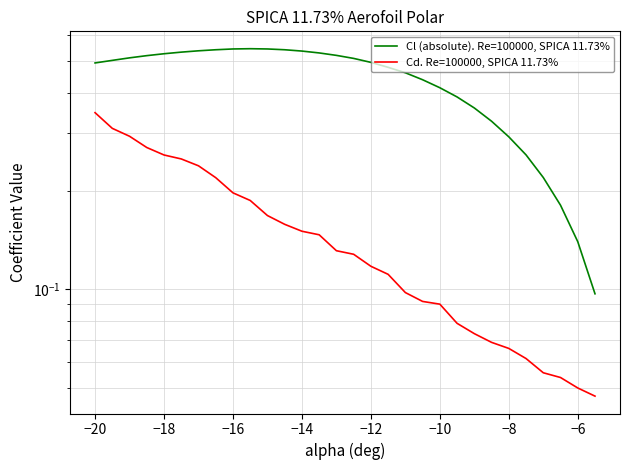

True or false: Cl (absolute). Re=100000, SPICA 11.73% and Cd. Re=100000, SPICA 11.73% cross at least once.

False